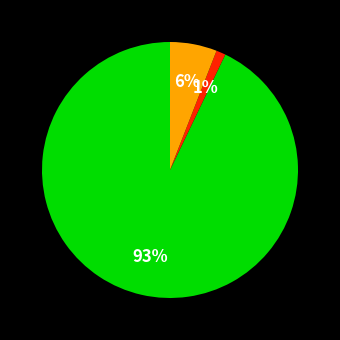

Is there a majority slice in this chart?

Yes